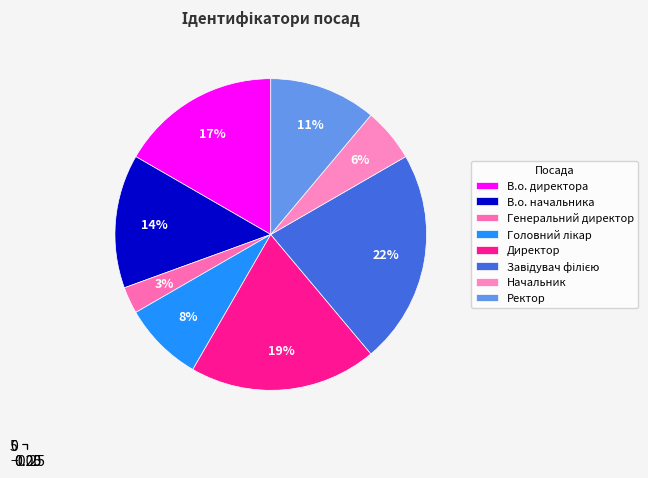

Does Директор account for over 50% of the chart?

No